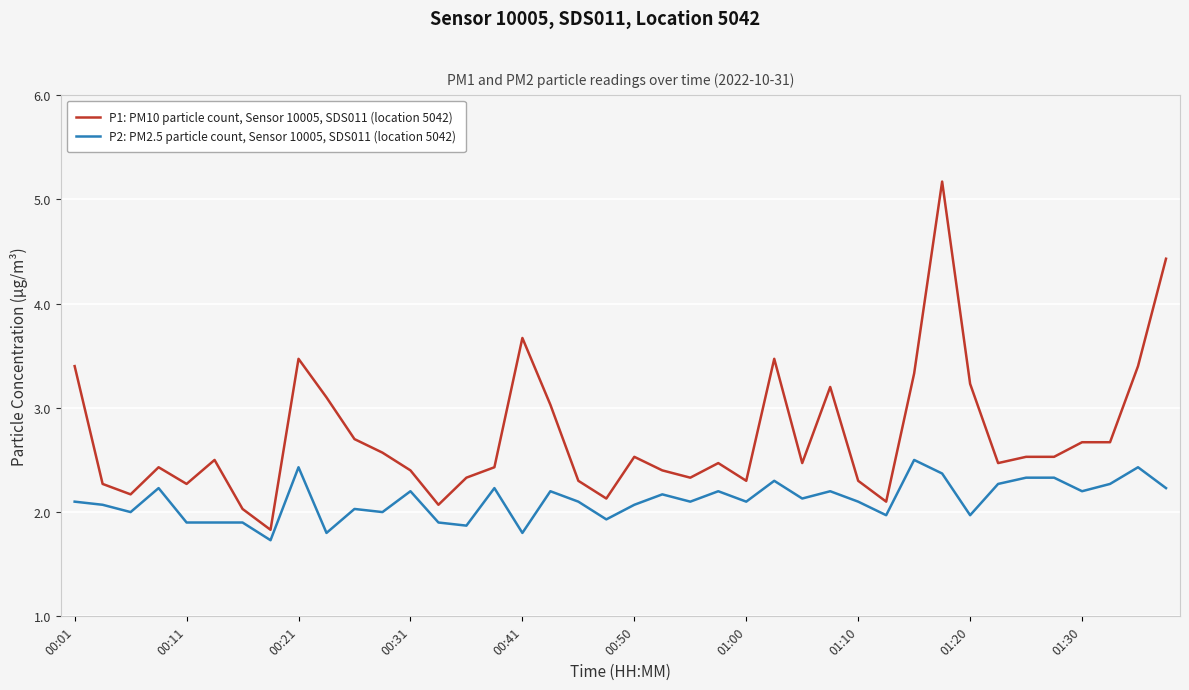

Which series has the largest range (max minus min)?

P1: PM10 particle count, Sensor 10005, SDS011 (location 5042)